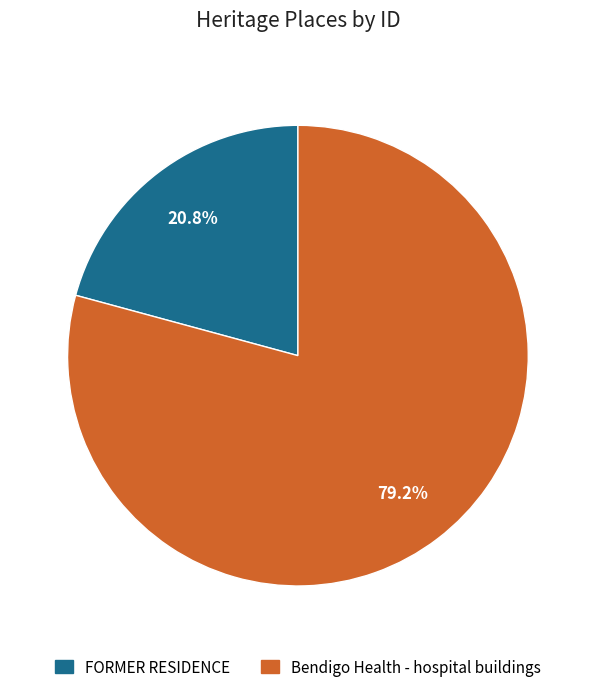

What is the majority slice?

Bendigo Health - hospital buildings